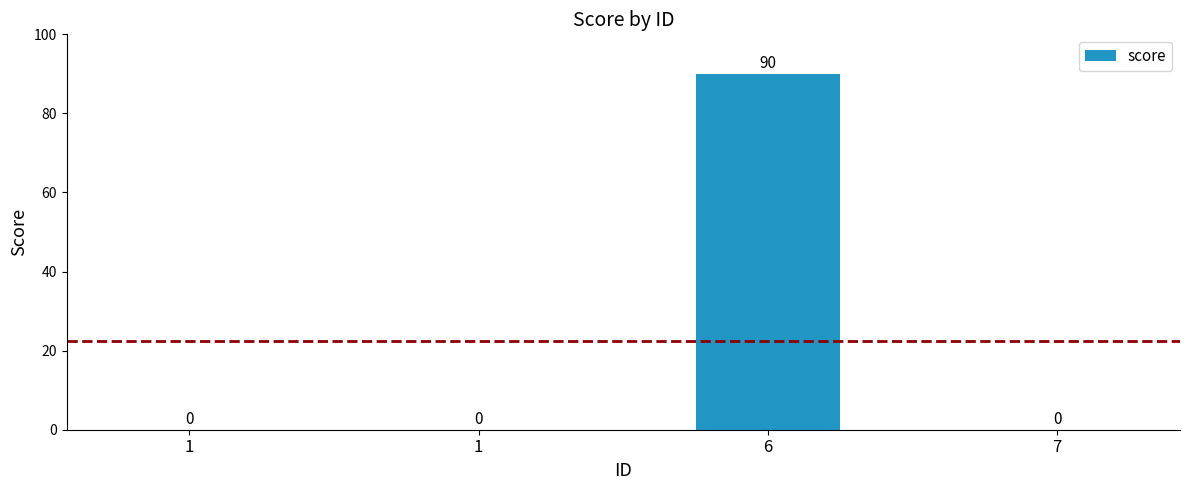

Are the bars horizontal?

No